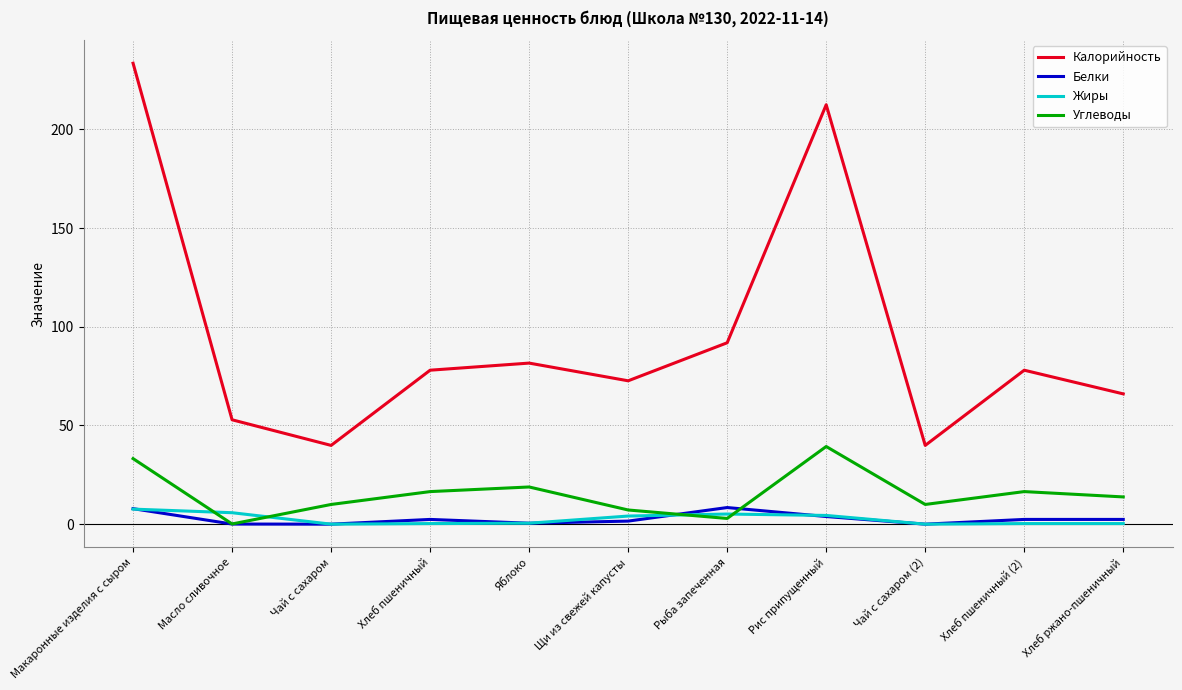

Is the value of Калорийность at Хлеб пшеничный greater than the value of Углеводы at Рис припущенный?

Yes